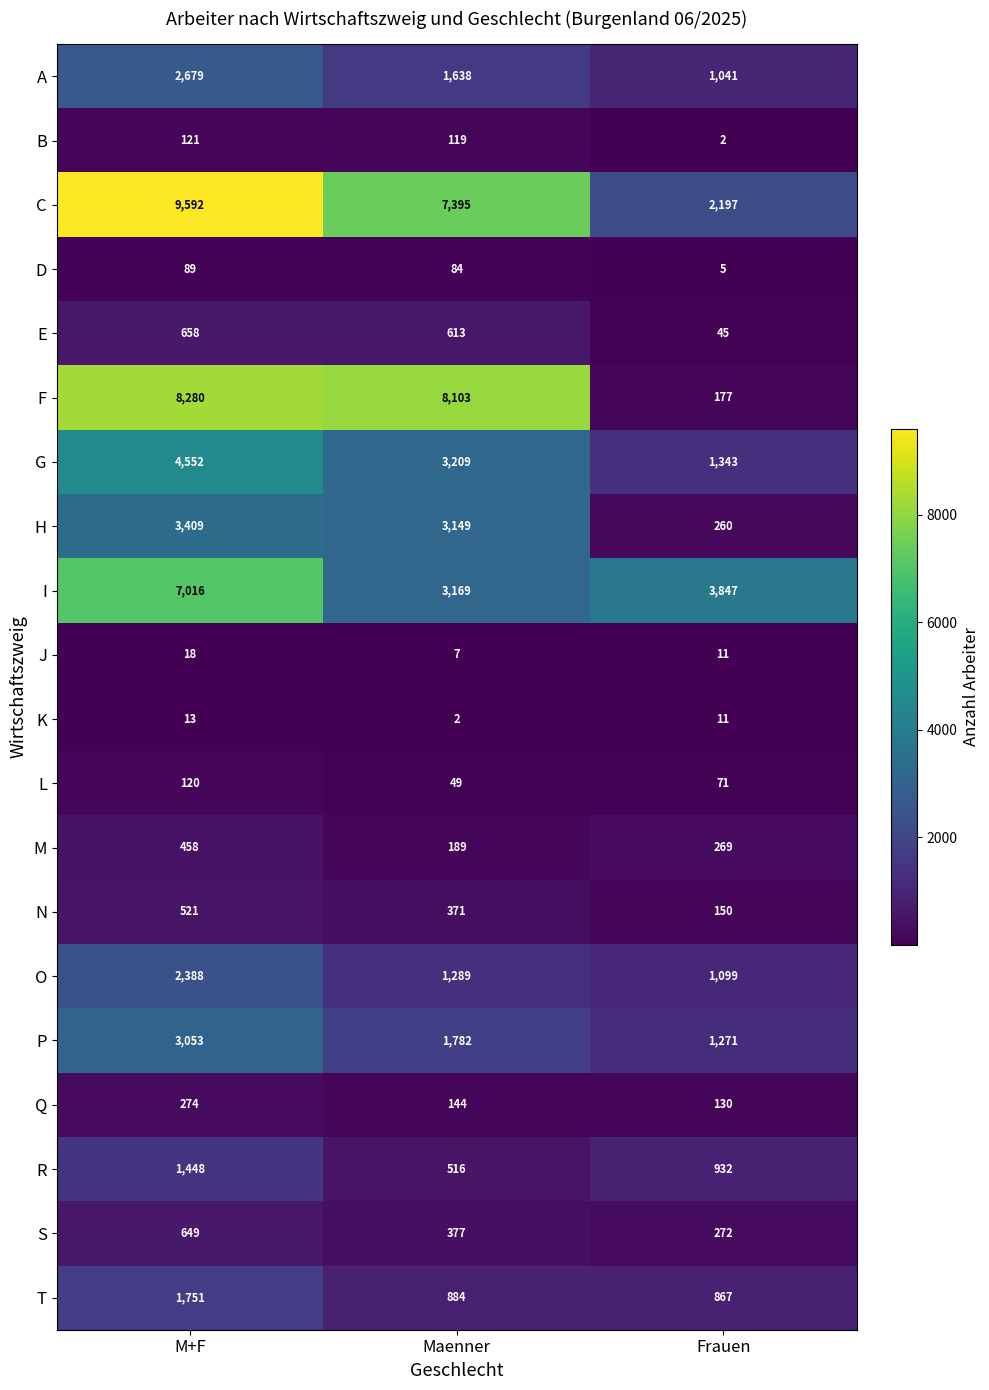

True or false: J has a value of 11 at Maenner.

False